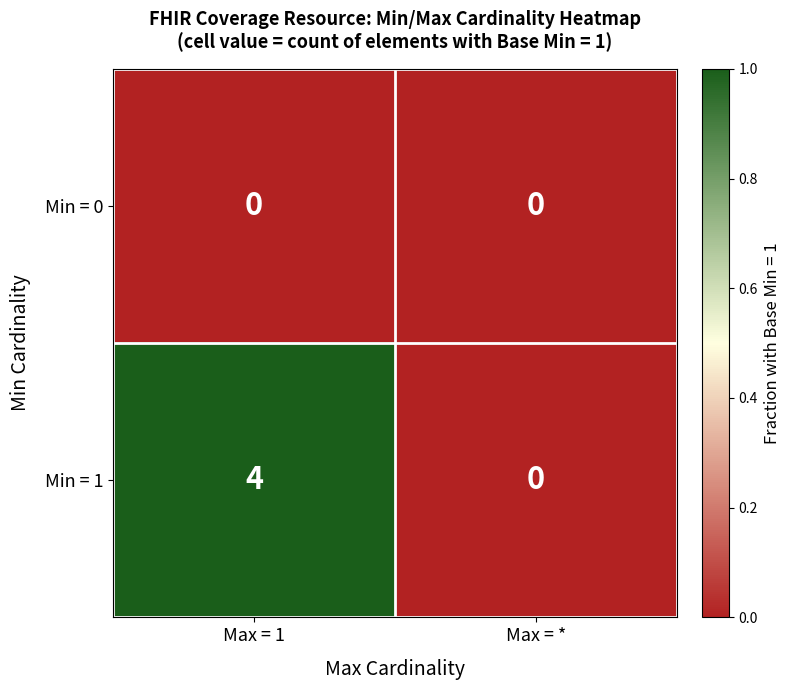

Reading left to right, list all the values displayed in this chart.

Min = 0: Max = 1=0	Max = *=0
Min = 1: Max = 1=4	Max = *=0